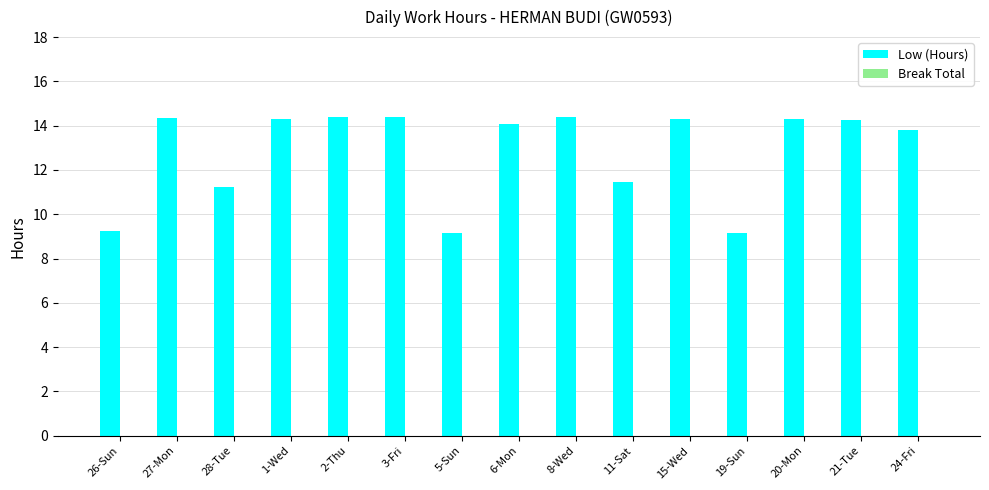

Approximately how many times larger is the value at 1-Wed compared to 3-Fri?

1.0